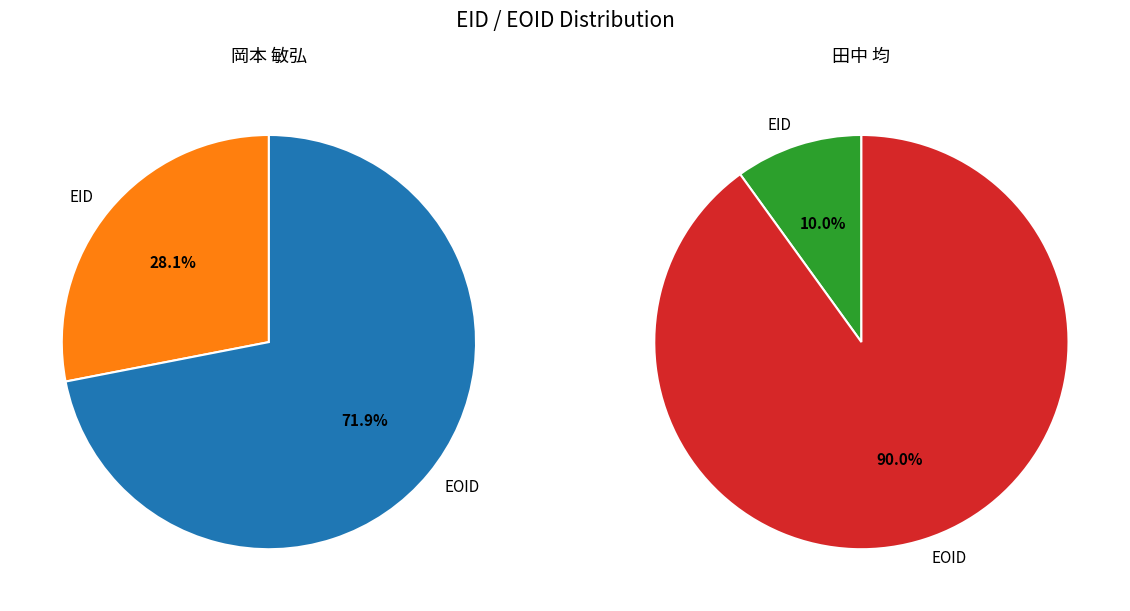

To the nearest percent, what is the difference between the largest and smallest slice percentages?

80%